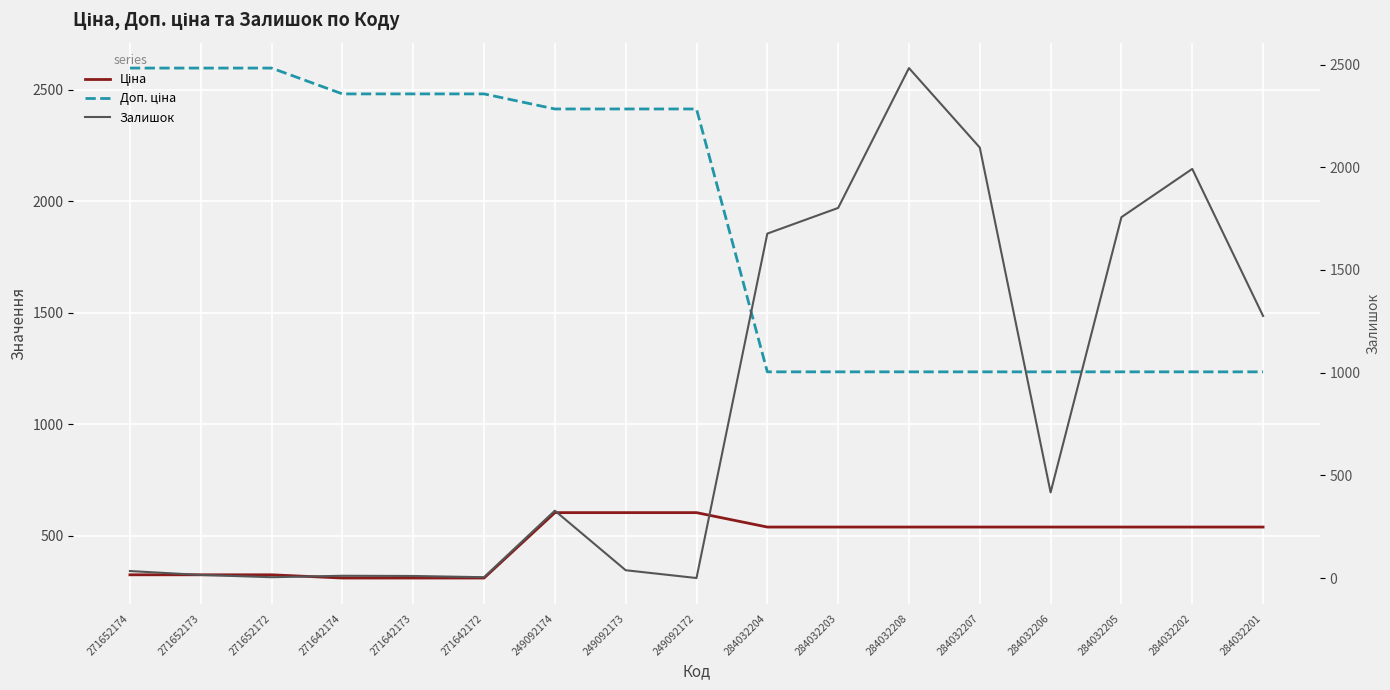

At which label does Доп. ціна reach its peak?

271652174